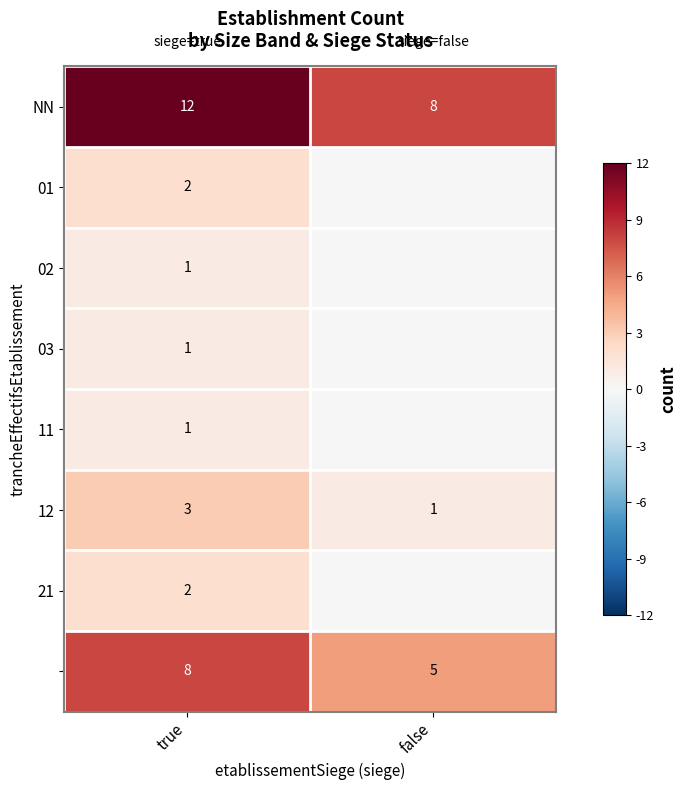

True or false: NN has a value of 12 at true.

True